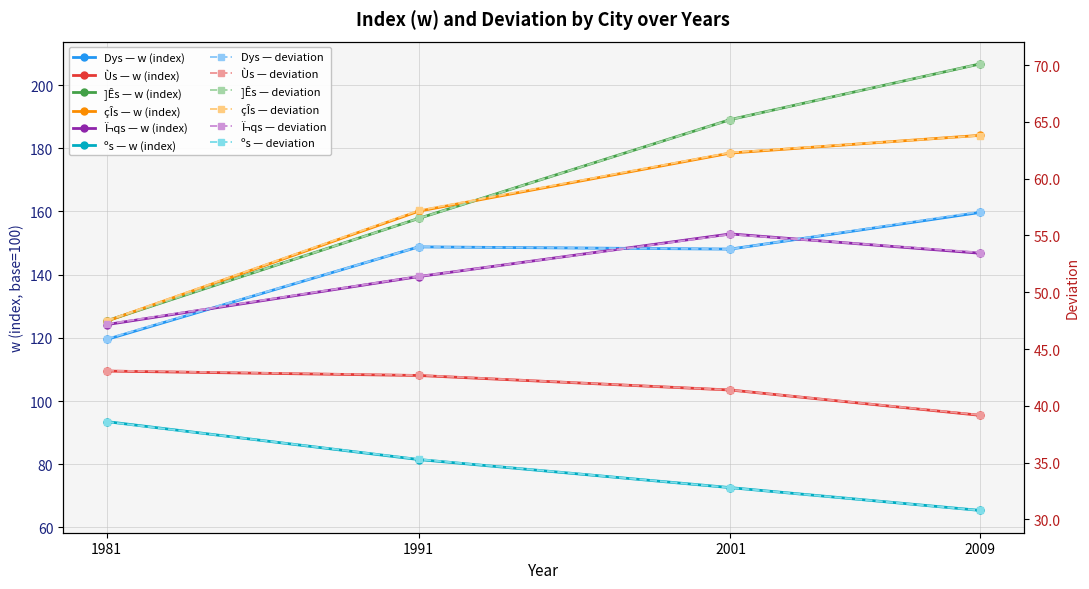

True or false: deviation and w (index) intersect in this chart.

False